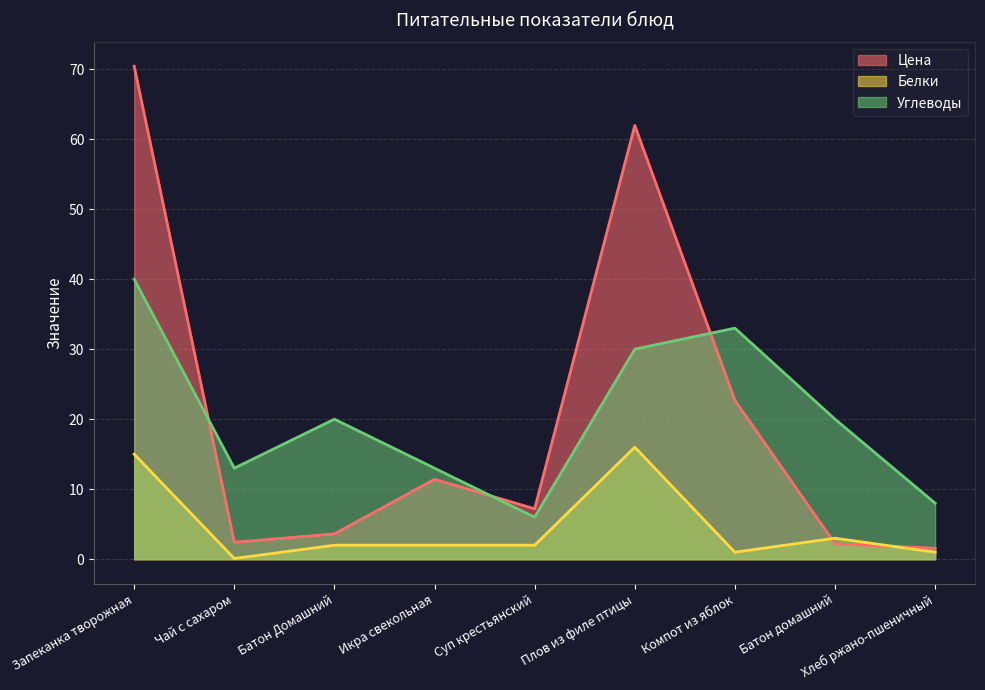

True or false: Углеводы and Белки cross at least once.

False